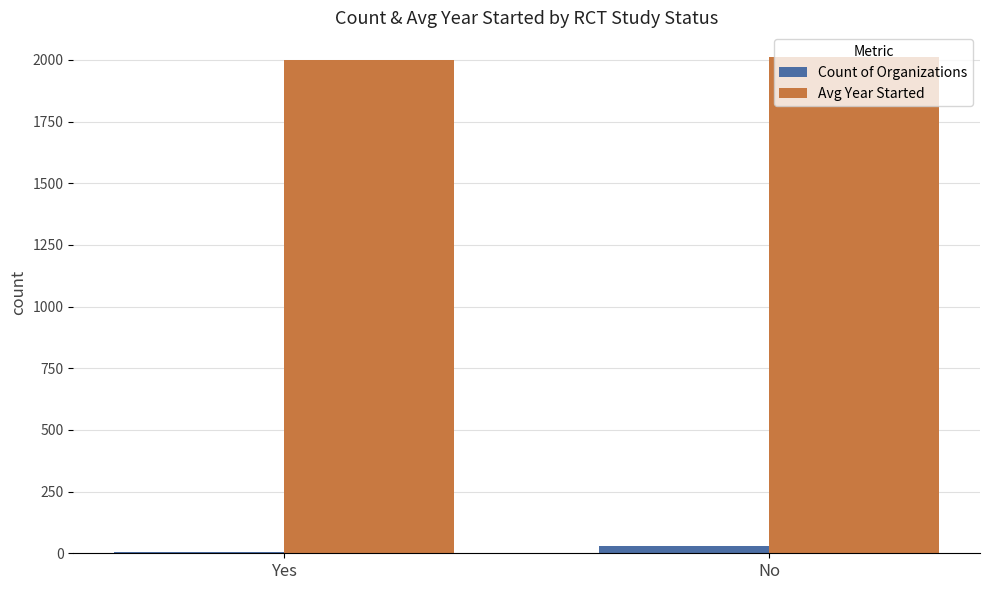

Are the bars grouped side by side (vs. stacked)?

Yes